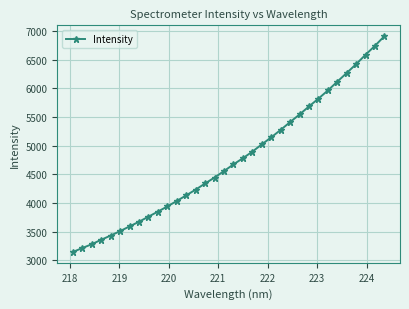

Count the number of data series in this chart.

1